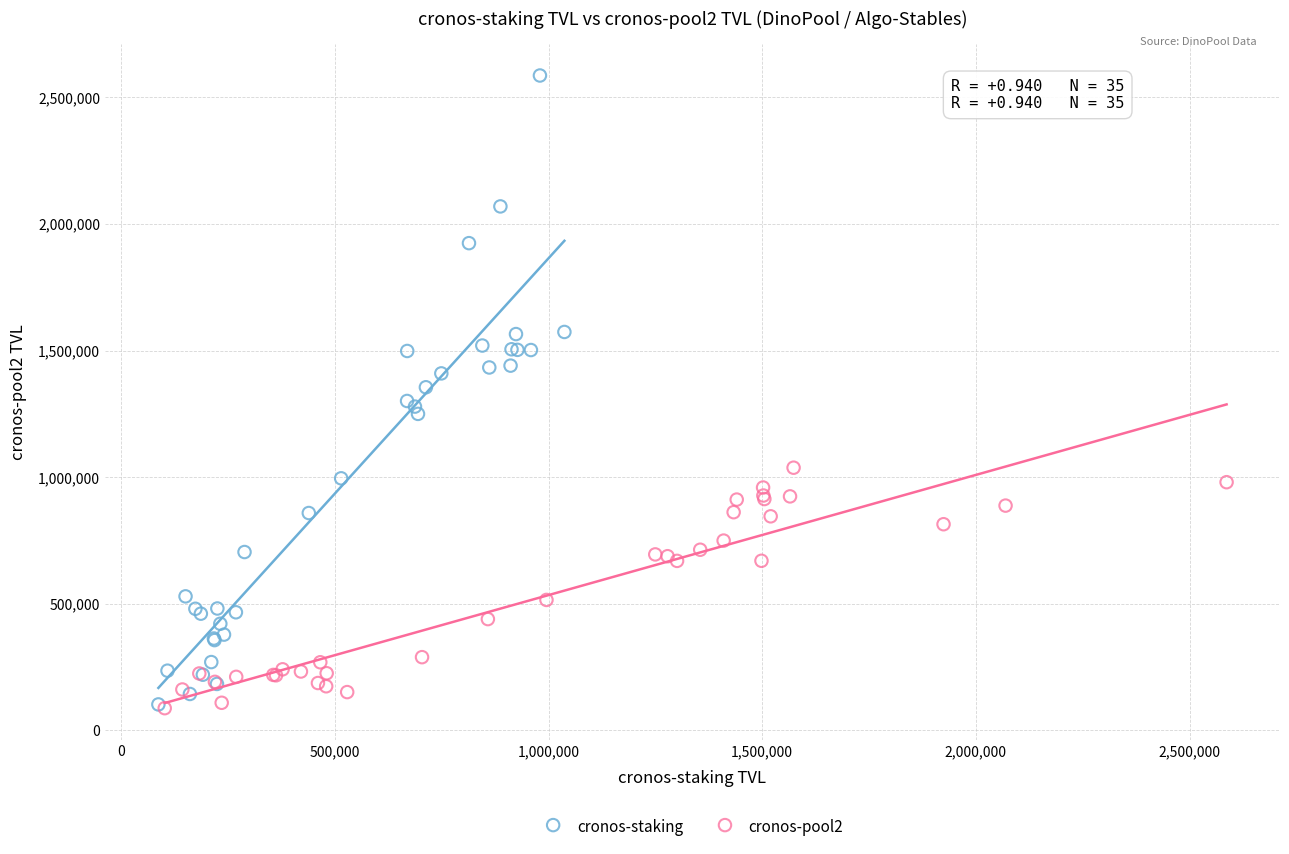

Which series has the widest spread of Y values?

cronos-staking